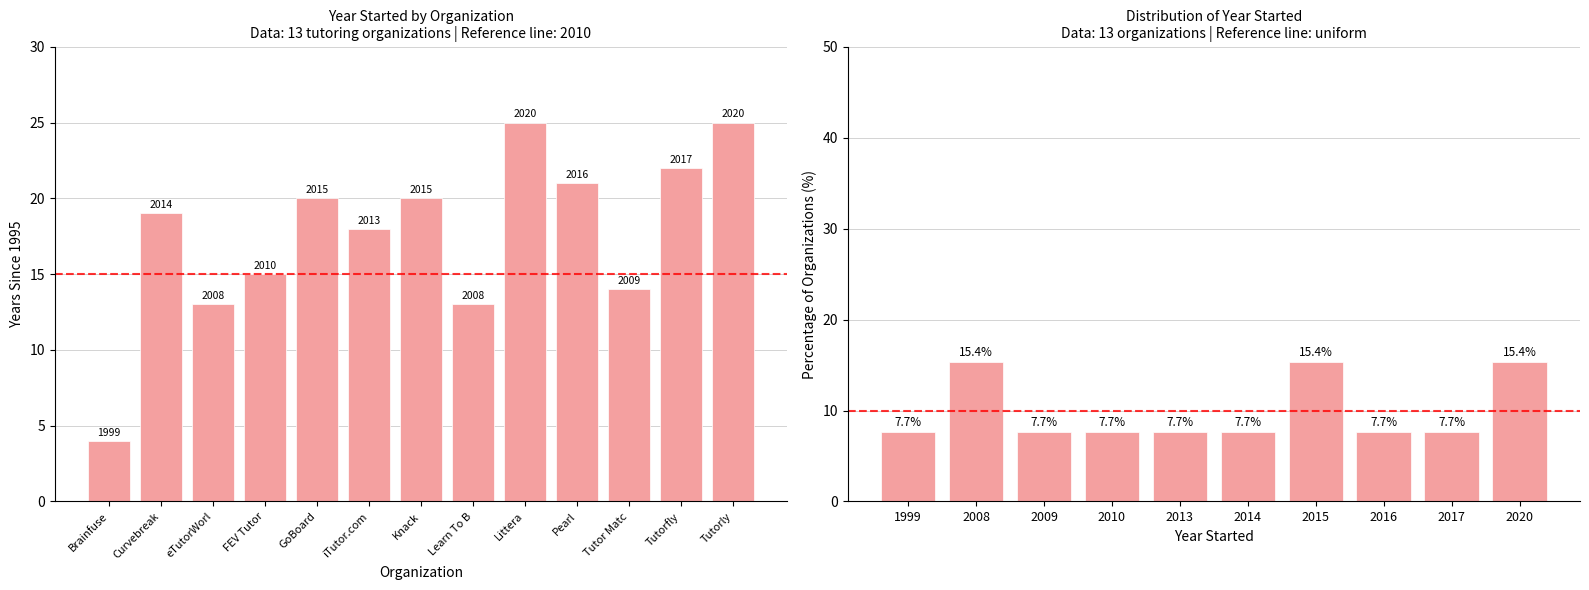

What is the difference between the second highest and second lowest values?

12